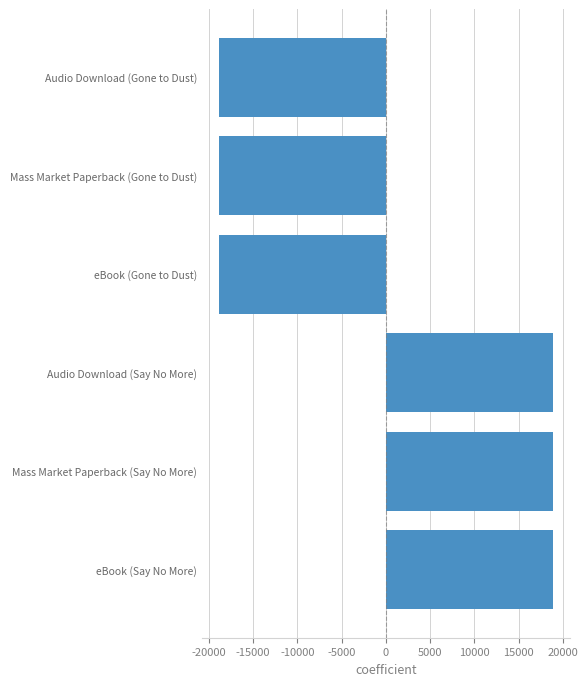

What is the smallest value displayed?

-18856.5